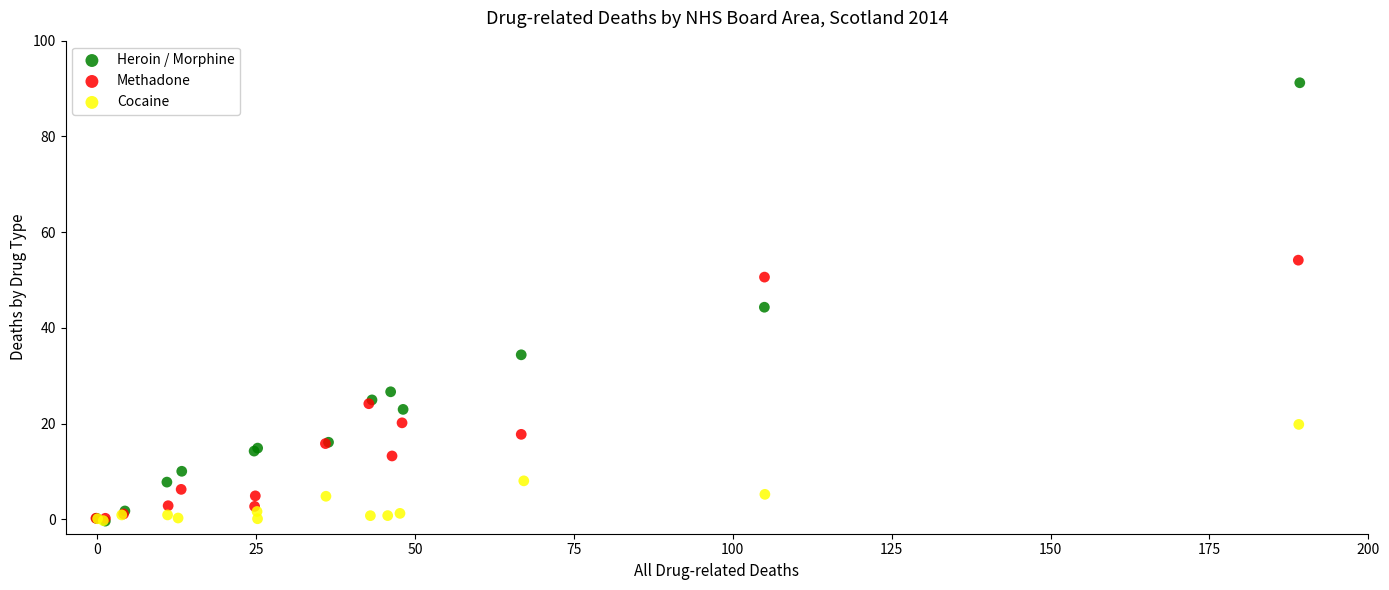

Which series has the largest Y range (max minus min)?

Heroin / Morphine